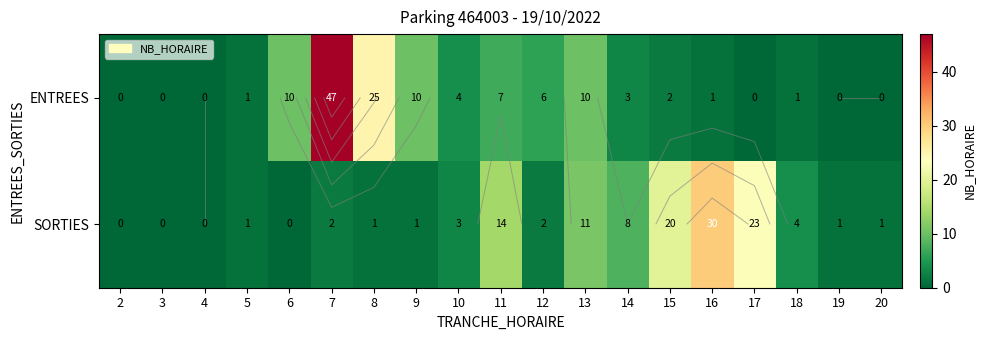

Which series changed the most between 5 and 20?

ENTREES